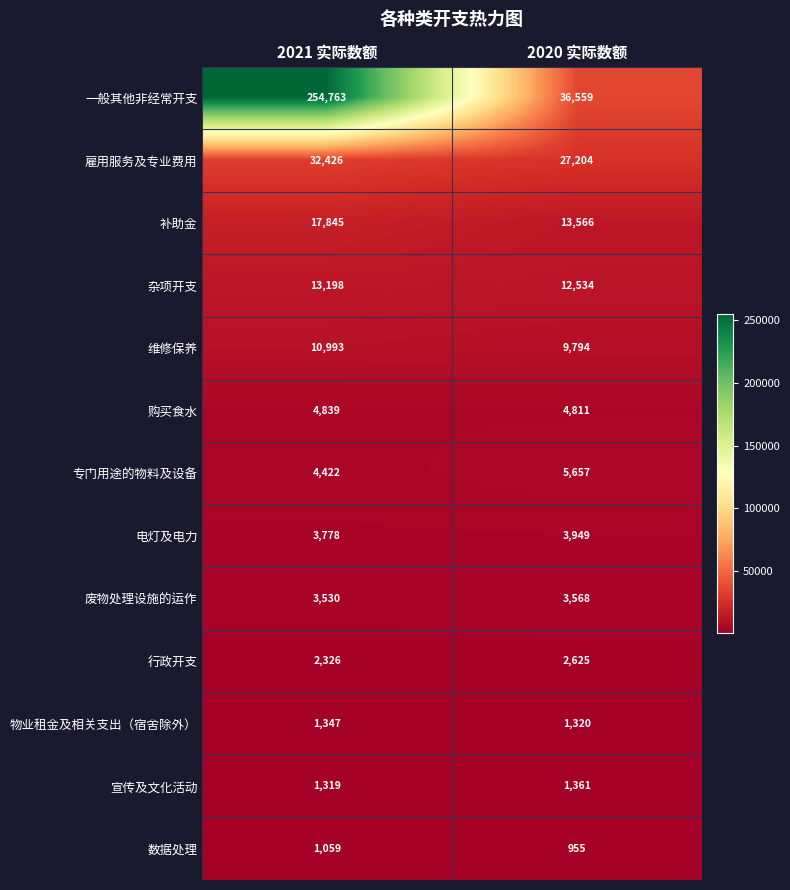

What is the sum of all 宣传及文化活动 values?

2680